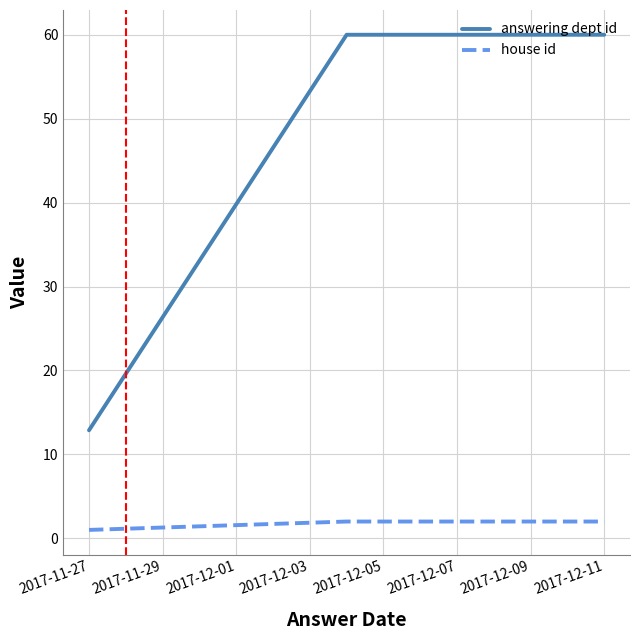

Reading left to right, list all the values displayed in this chart.

answering dept id: 12.9	60.0	60.0
house id: 1.0	2.0	2.0